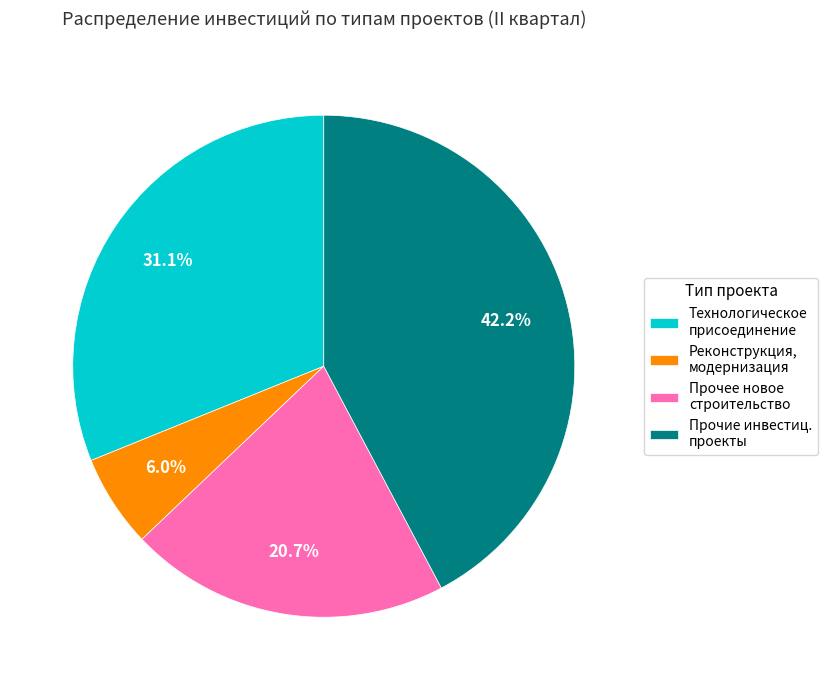

Is Прочие инвестиц. проекты the majority of the pie?

No